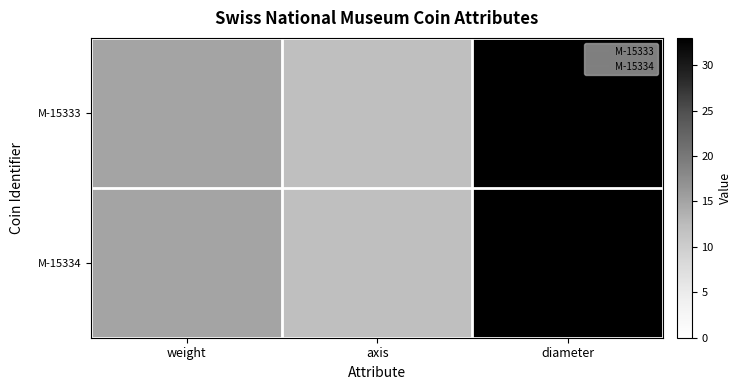

Reading left to right, transcribe all the data shown in this chart.

M-15333: weight=15	axis=12	diameter=33
M-15334: weight=15	axis=12	diameter=33